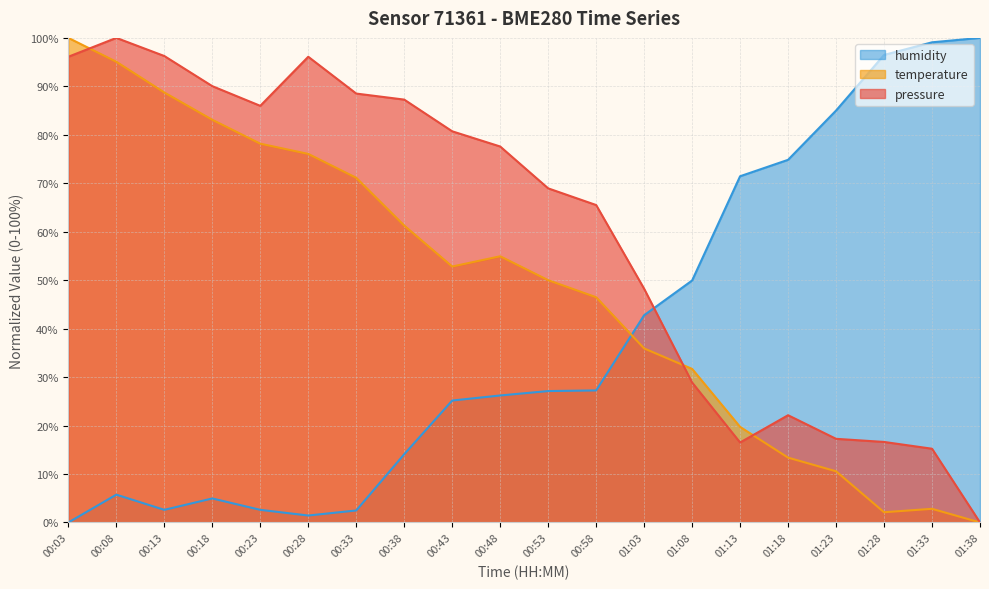

Which series has the largest total across all categories?

pressure